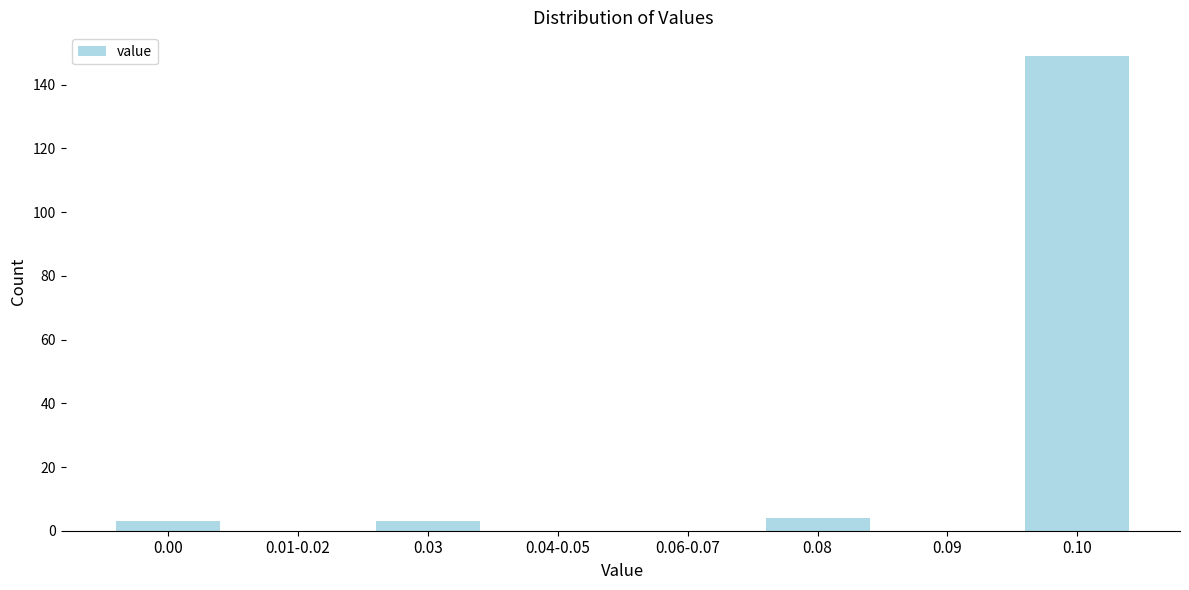

Reading left to right, list all the values displayed in this chart.

0.00=3	0.01-0.02=0	0.03=3	0.04-0.05=0	0.06-0.07=0	0.08=4	0.09=0	0.10=149